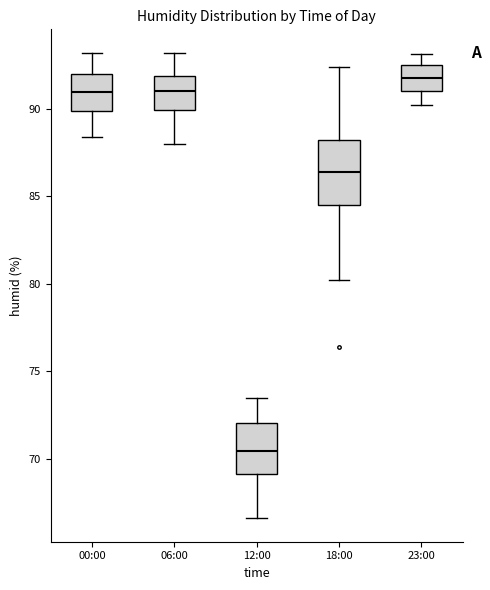

Where does the lower whisker of the box for 00:00 end on the y-axis? The values are not printed on the chart, so give them approximately, as read against the axis.

88.5